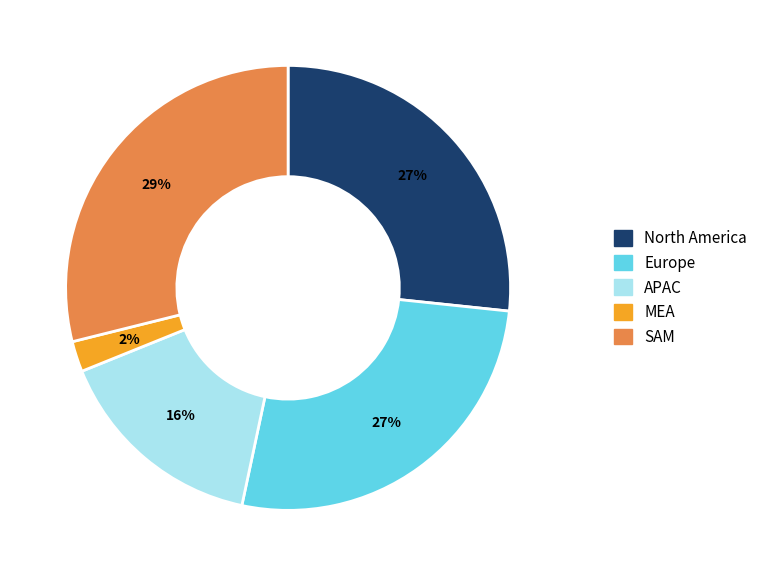

How many segments does this pie chart have?

5